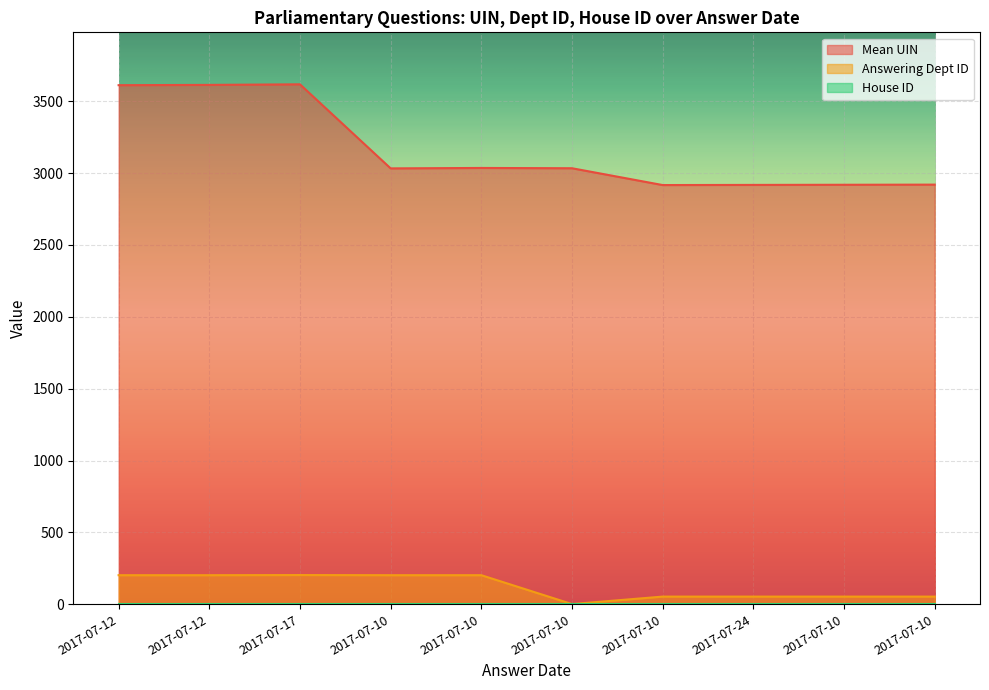

What is the difference between the maximum and minimum values in the Answering Dept ID series?

202